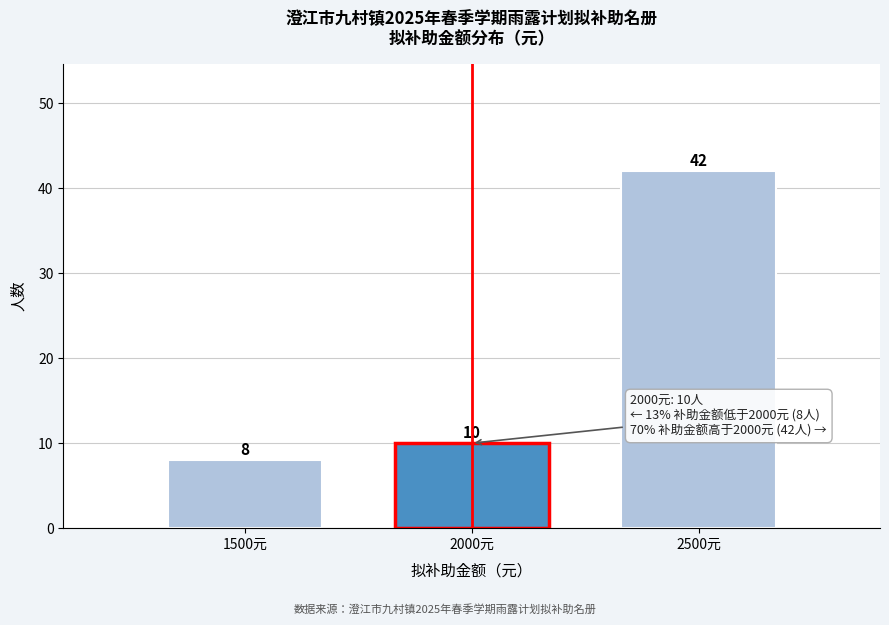

Reading left to right, what are all the values shown in this chart?

8	10	42